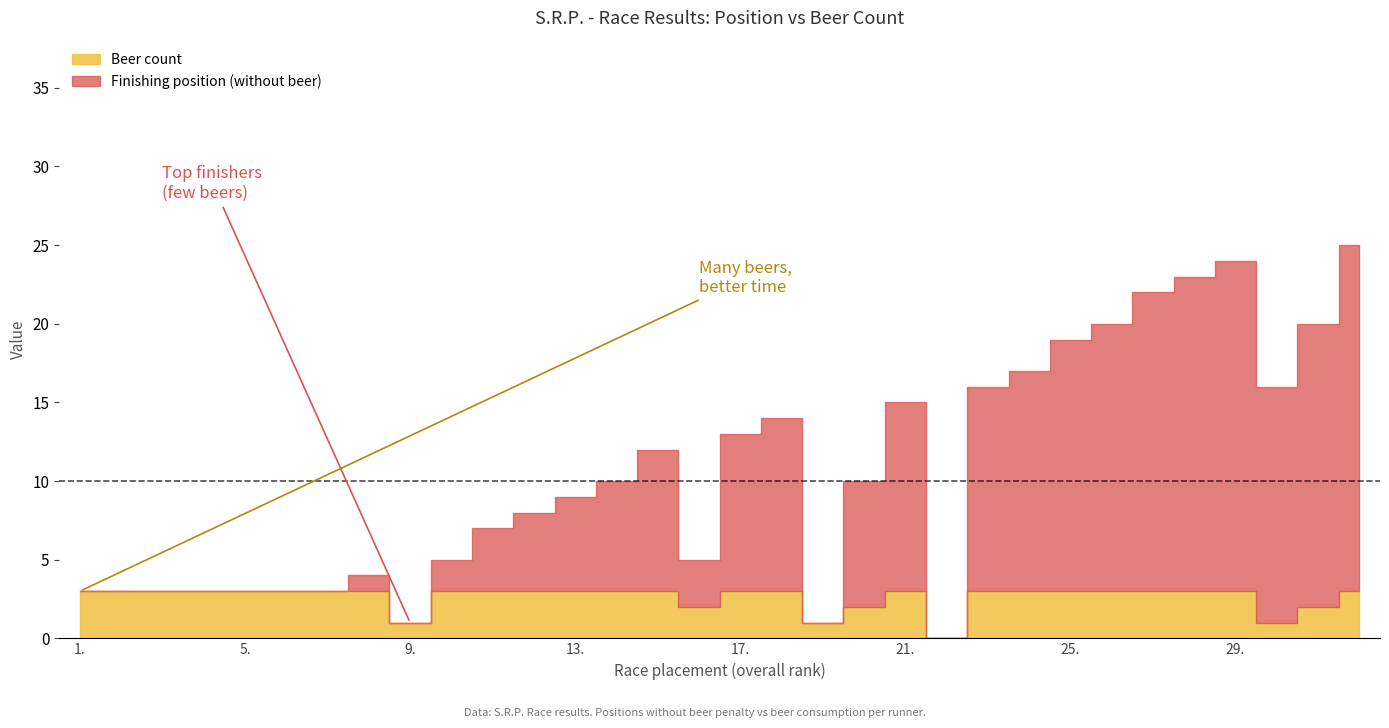

True or false: Beer count and Finishing Position (without beer) cross at least once.

False